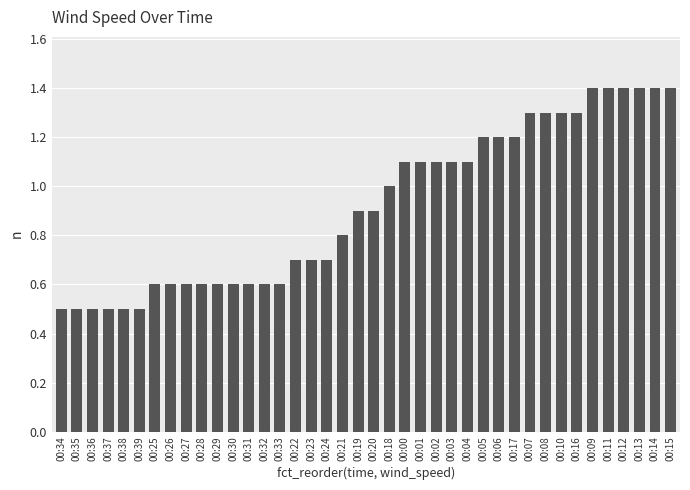

What is the label of the 34th bar from the right?

00:25